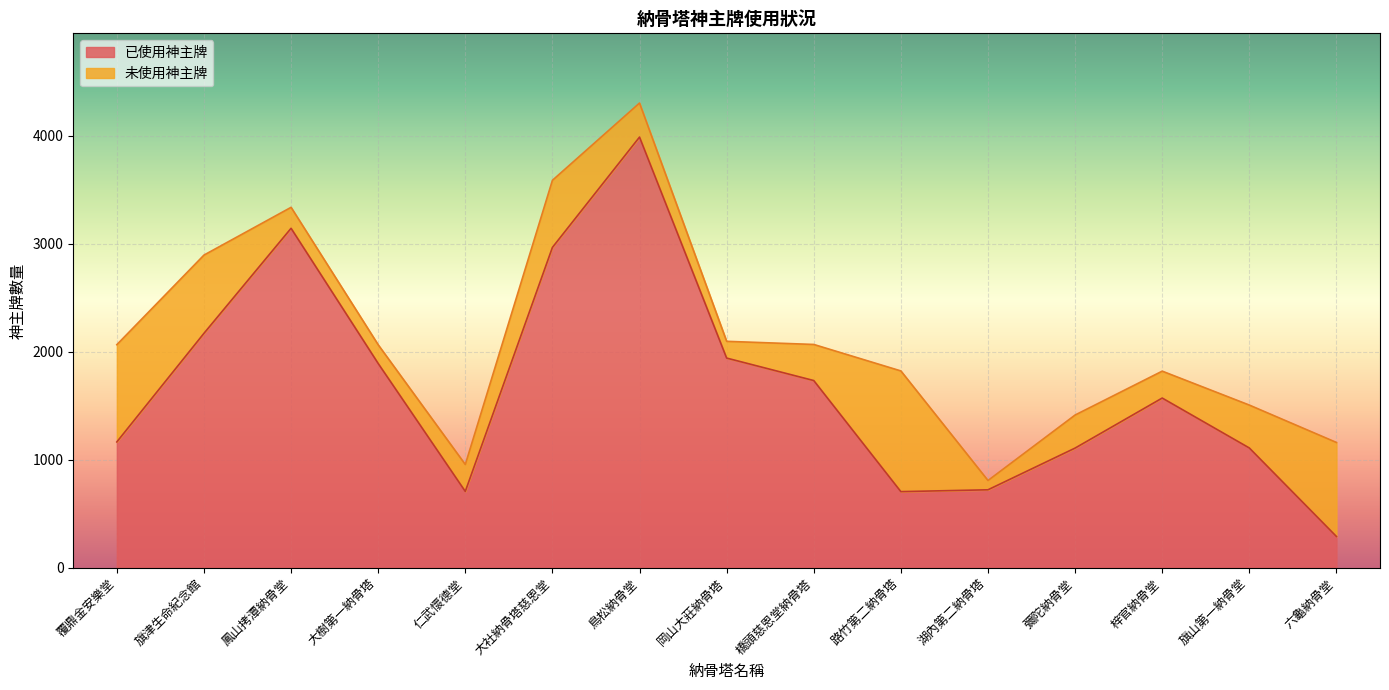

Rank the categories by value from lowest to highest.

六龜納骨堂, 路竹第二納骨塔, 仁武懷德堂, 湖內第二納骨塔, 彌陀納骨堂, 旗山第一納骨堂, 覆鼎金安樂堂, 梓官納骨堂, 橋頭慈恩堂納骨塔, 大樹第一納骨塔, 岡山大莊納骨塔, 旗津生命紀念館, 大社納骨塔慈恩堂, 鳳山拷潭納骨堂, 鳥松納骨堂